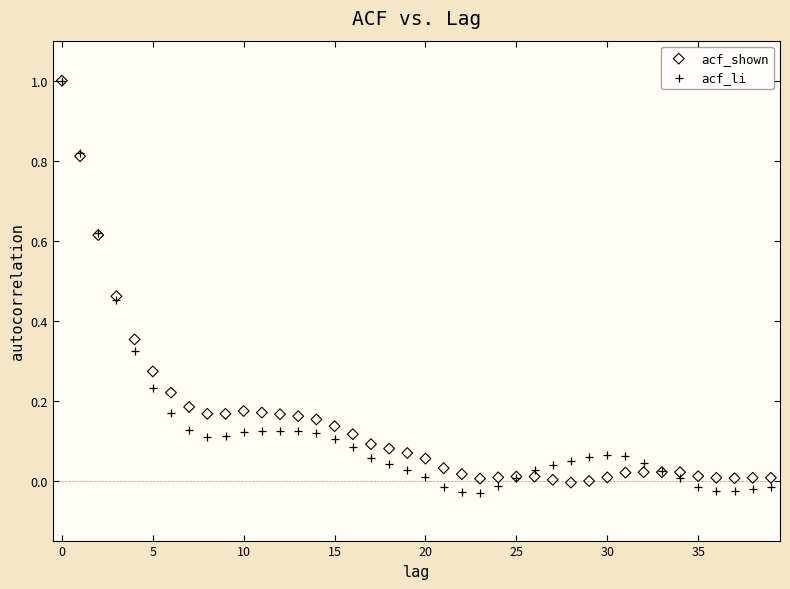

Which series contains the lowest Y value?

acf_li